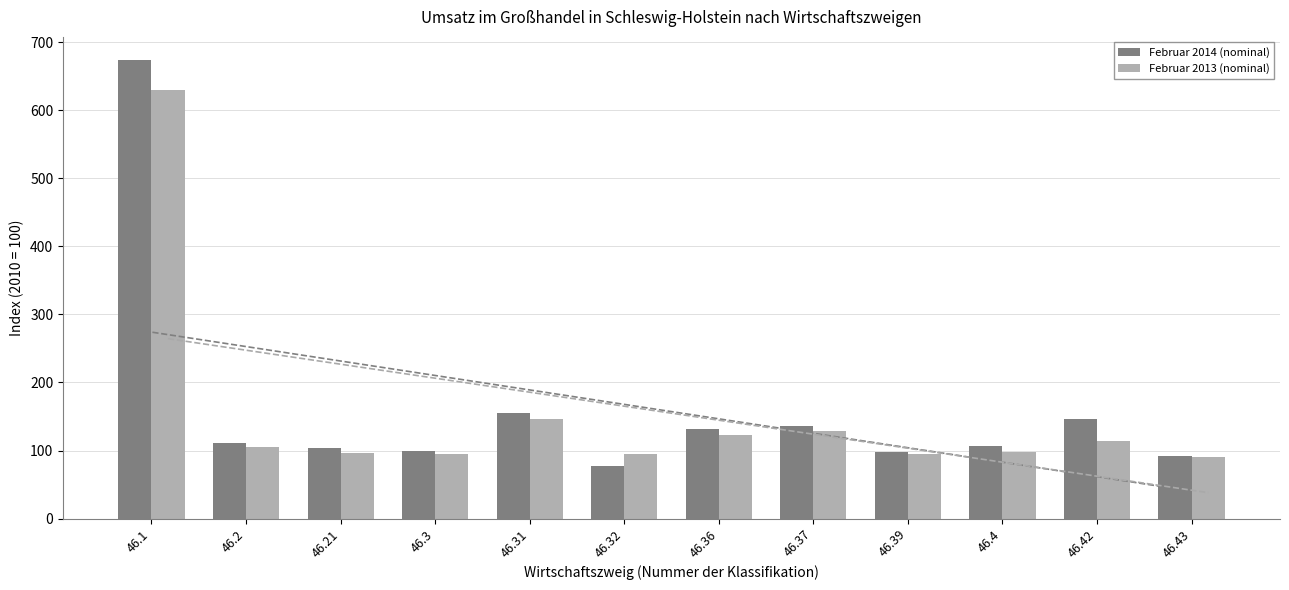

What is the total value across all series at 46.31?

301.7